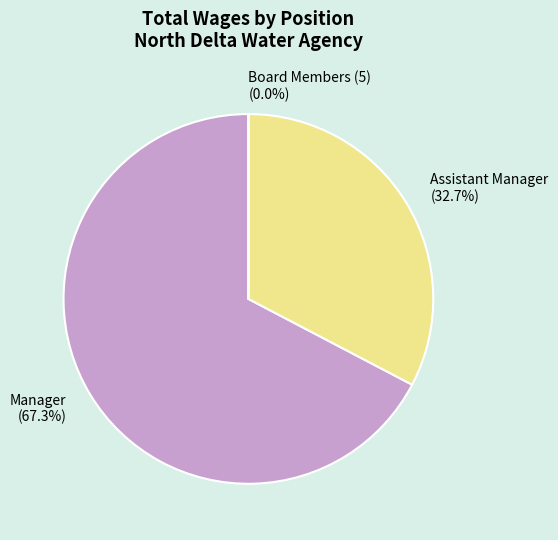

What portion of the pie excludes Manager (67.3%)?

32.7%